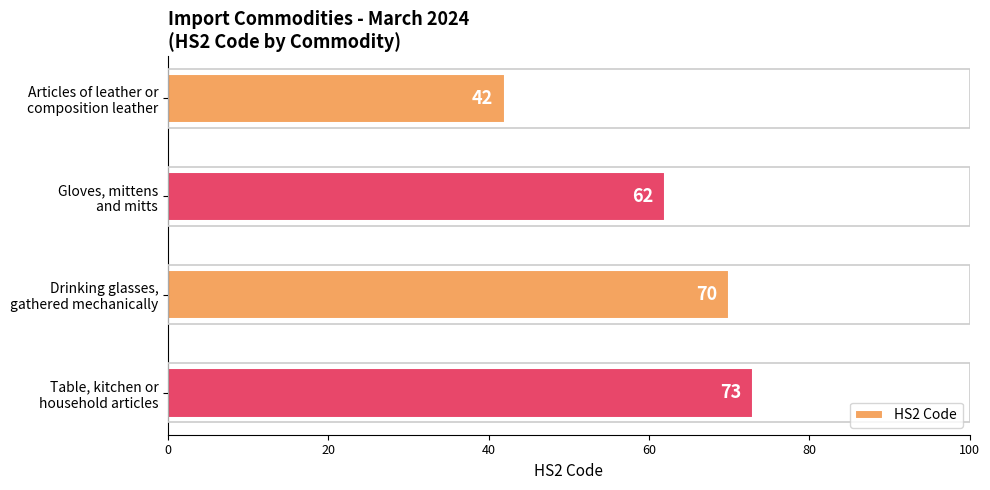

What is the value of the 4th bar from the top?

73